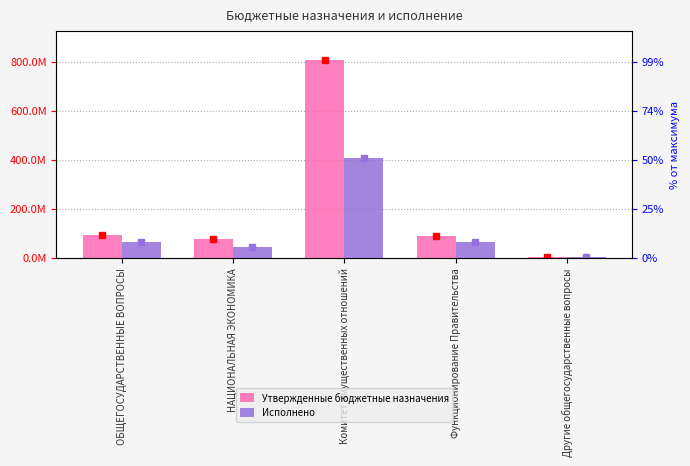

Which series changed the most between ОБЩЕГОСУДАРСТВЕННЫЕ ВОПРОСЫ and НАЦИОНАЛЬНАЯ ЭКОНОМИКА?

Исполнено